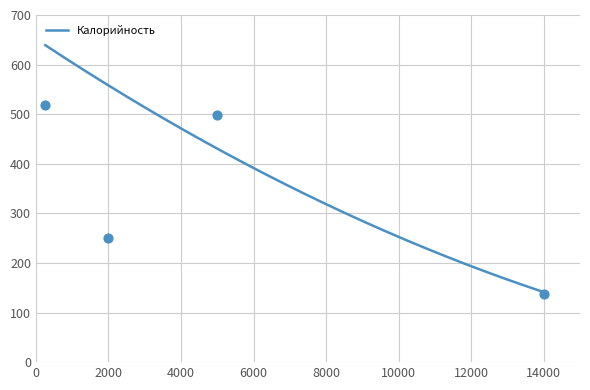

At how many categories does at least one series exceed 325?

3